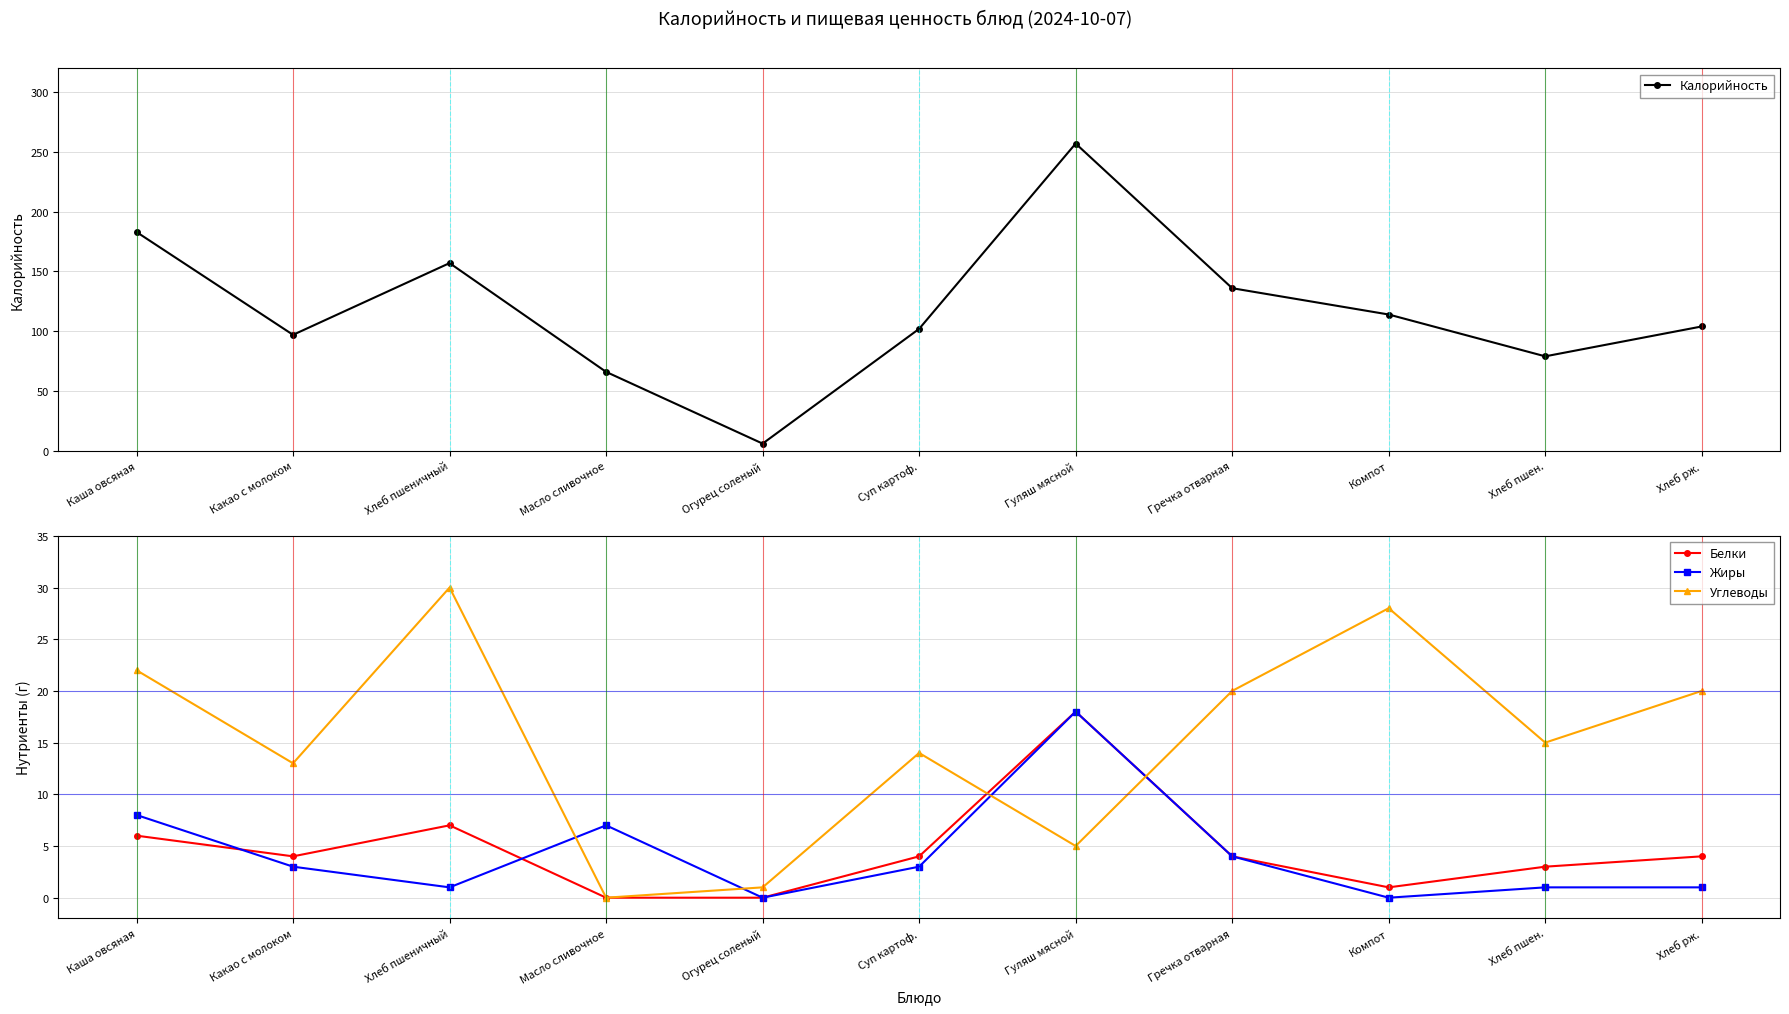

Between Каша овсяная and Компот, which is larger?

Каша овсяная